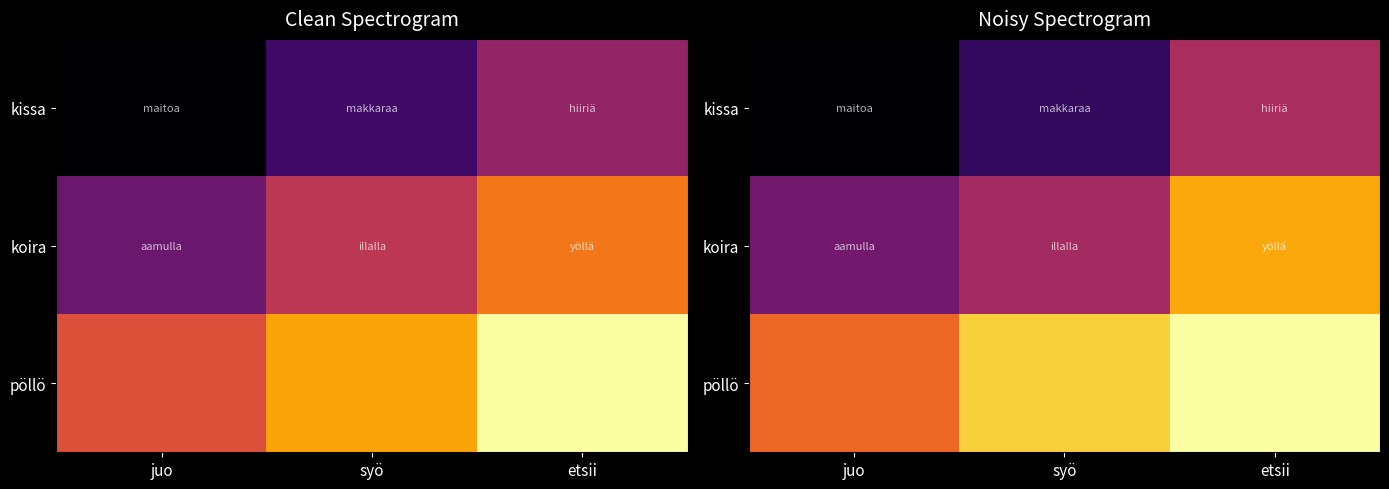

Rank the series by their average value, from lowest to highest.

kissa, koira, pöllö